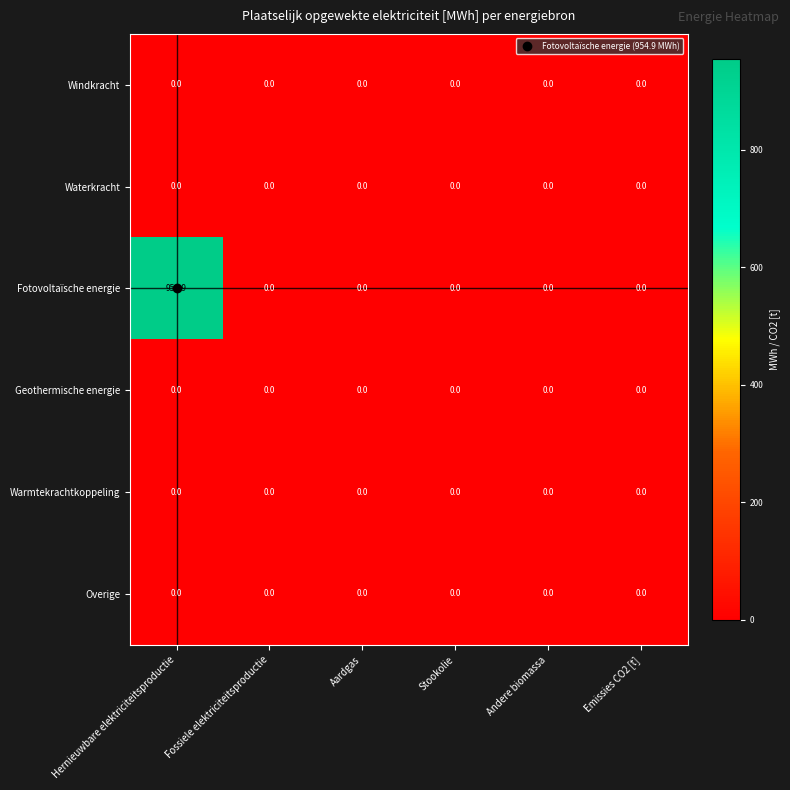

Which series changed the most between Hernieuwbare elektriciteitsproductie and Stookolie?

Fotovoltaïsche energie